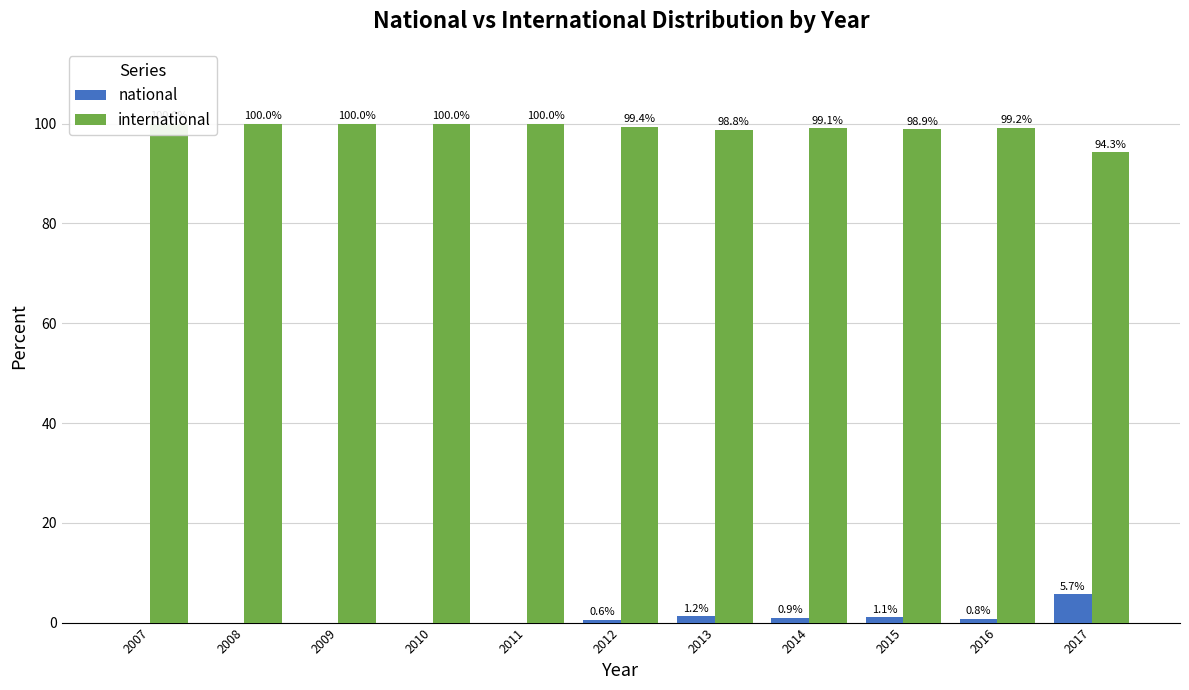

What is the average value of the national series?

0.9